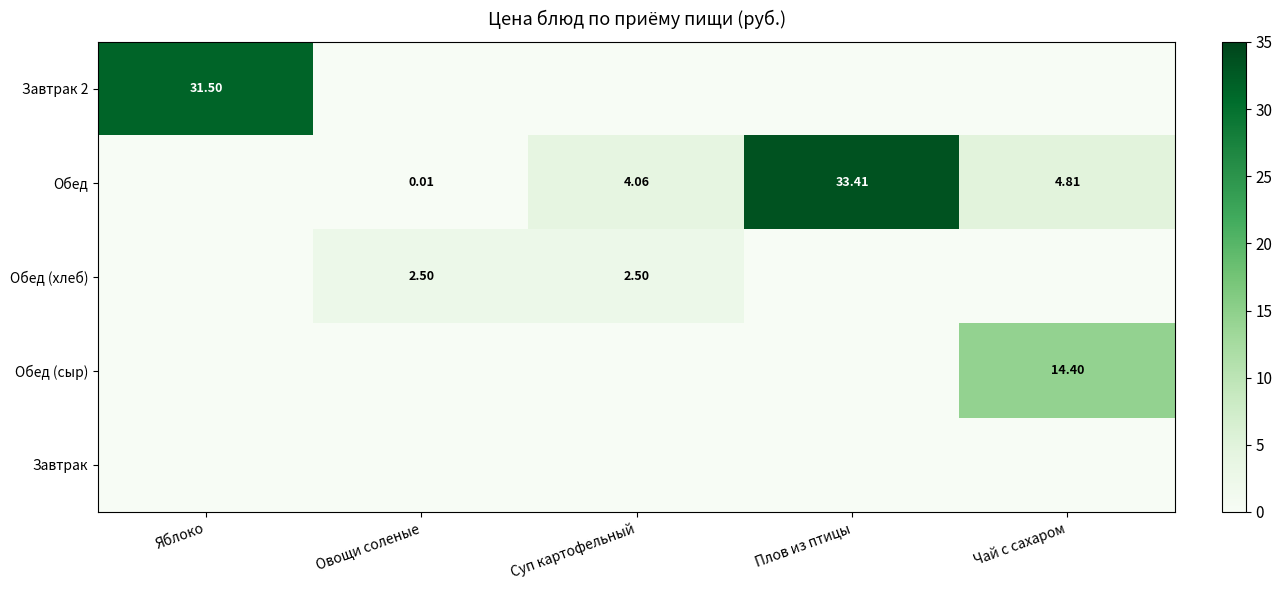

Between Яблоко and Овощи соленые, which series saw the biggest shift?

Завтрак 2